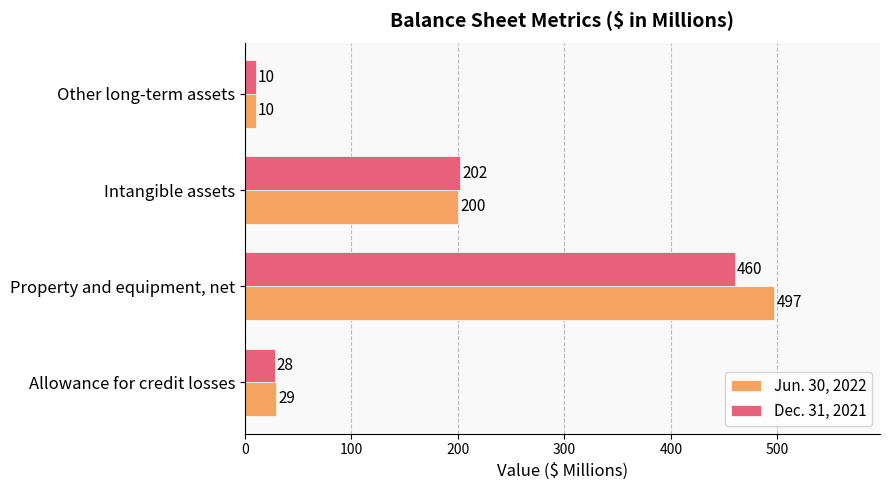

Read the Dec. 31, 2021 value at Intangible assets.

202